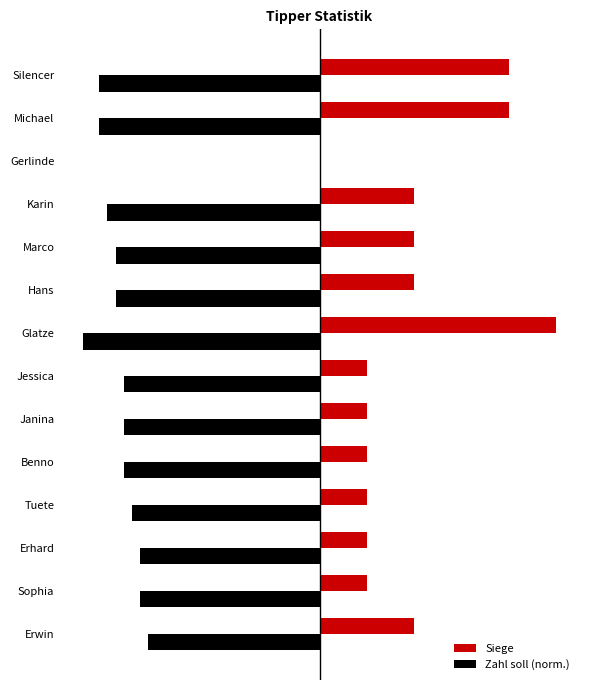

What are all the series names shown in the legend?

Siege, Zahl soll (norm.)